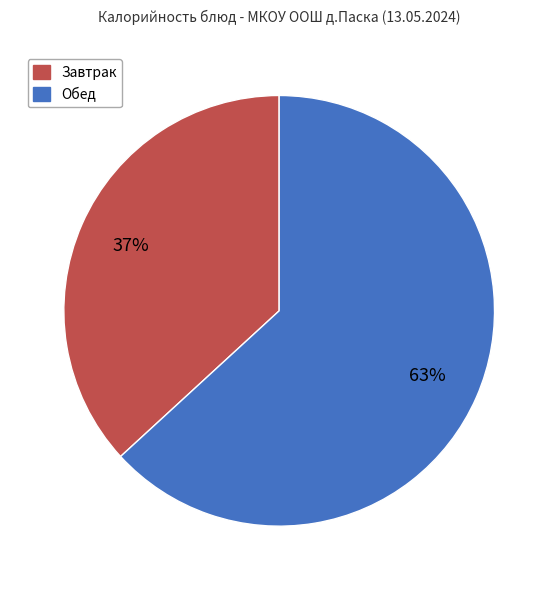

To the nearest percent, what is the difference between the largest and smallest slice percentages?

26%